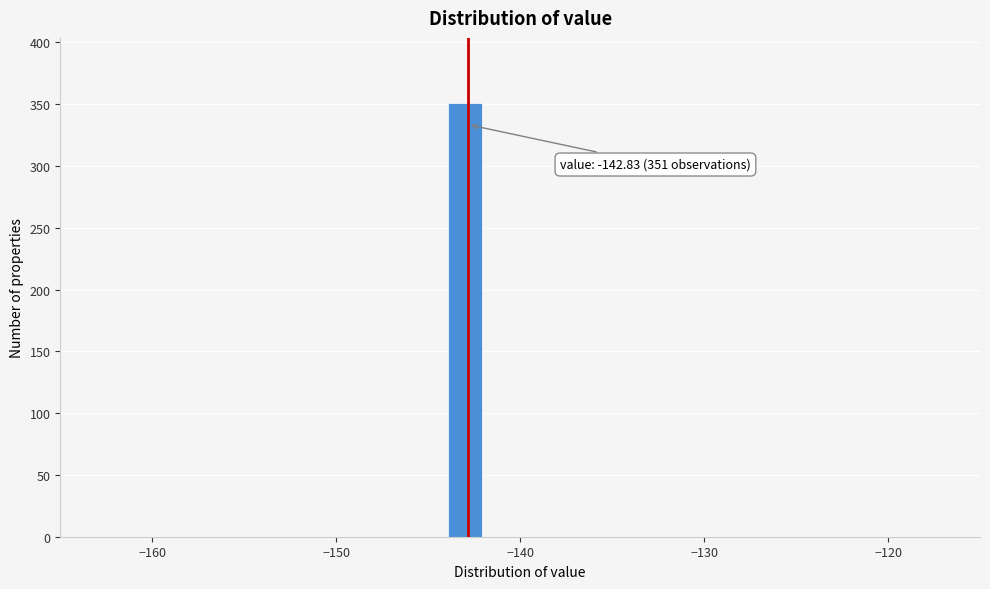

Read against the x-axis, roughly where is the centre of the tallest bar?

-143